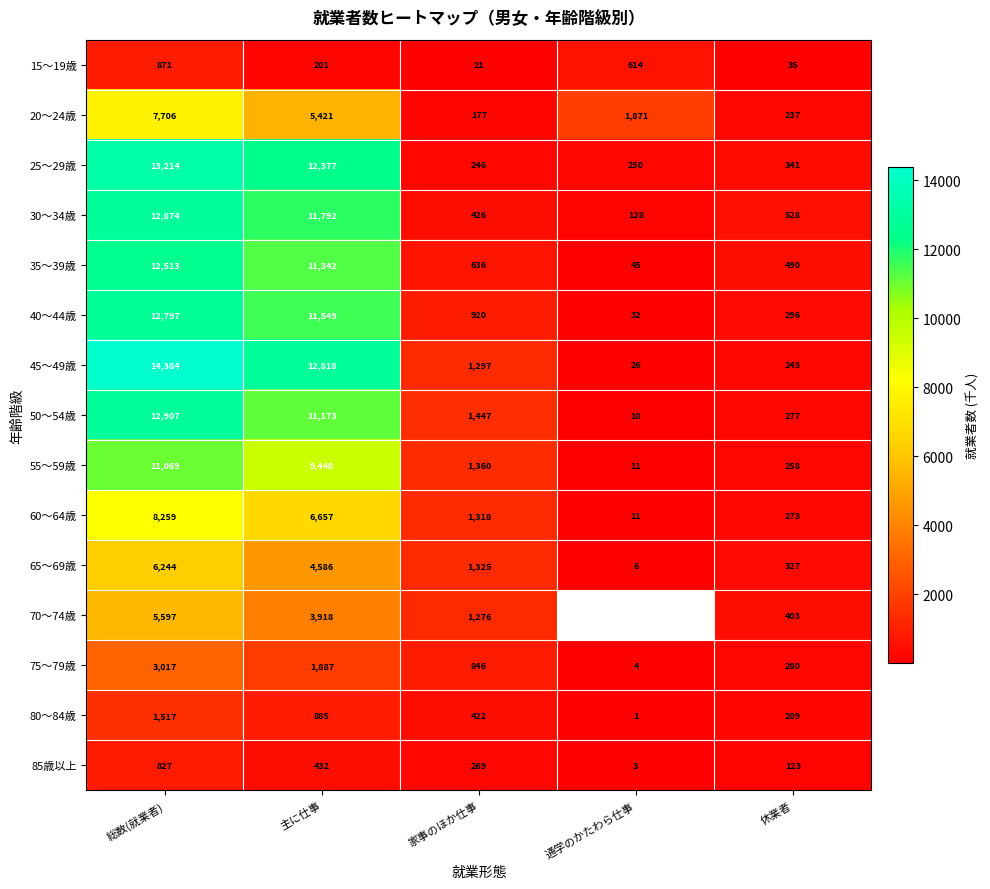

Between 休業者 and 家事のほか仕事, which is larger?

休業者